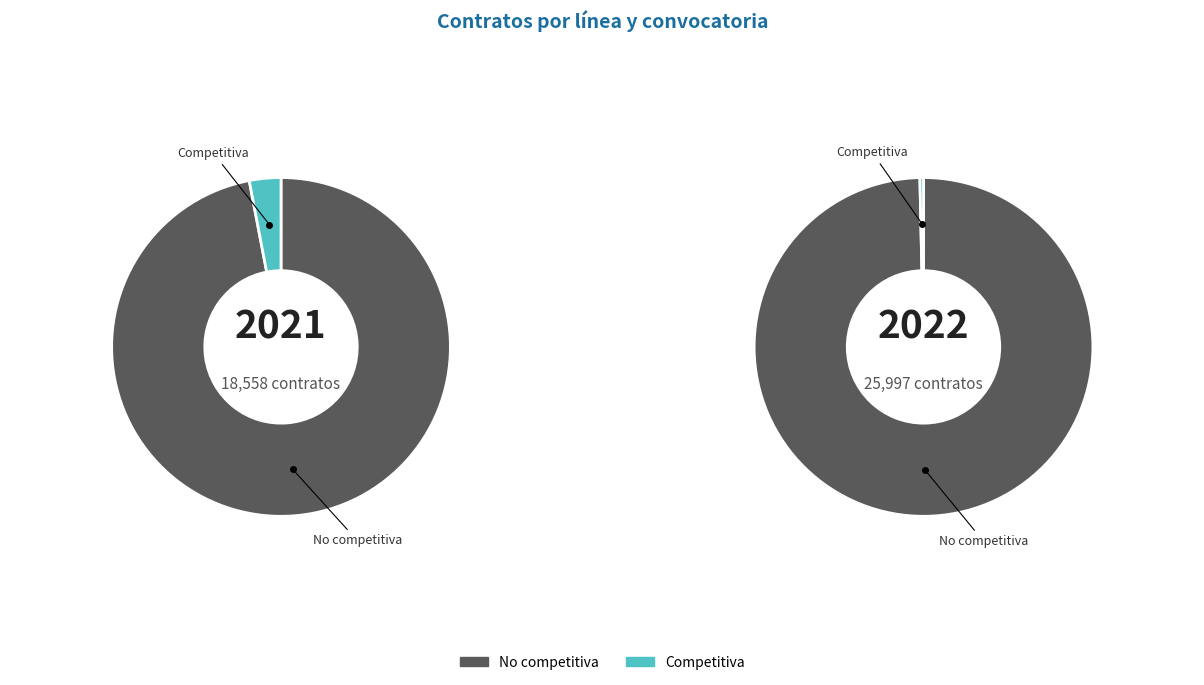

What is the largest slice in the pie chart?

No competitiva